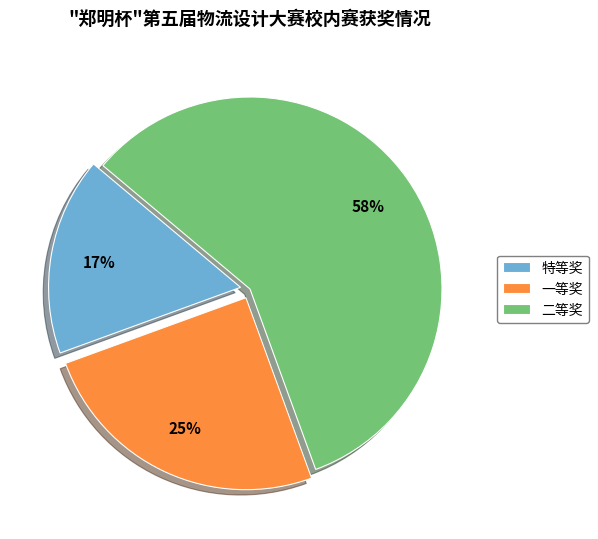

What is the largest slice in the pie chart?

二等奖